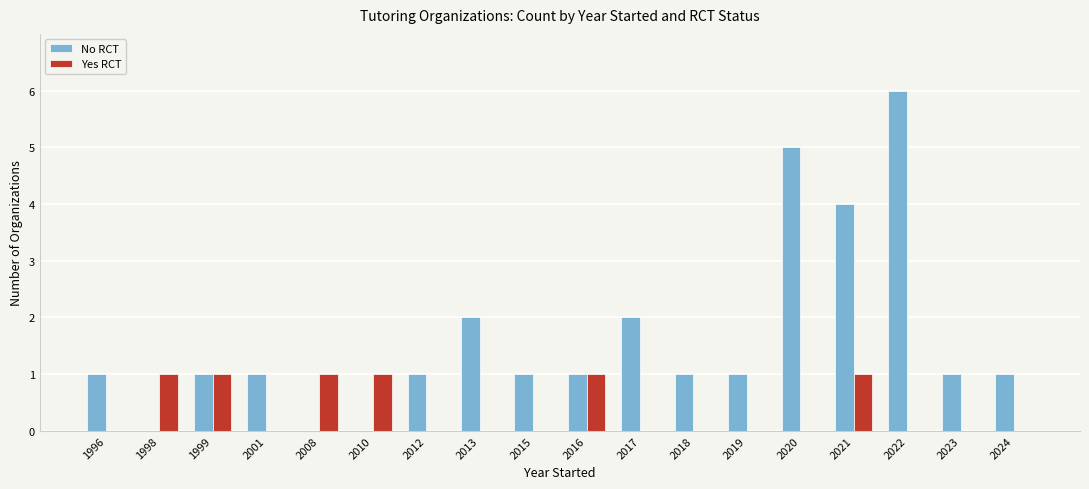

At which label does No RCT reach its peak?

2022